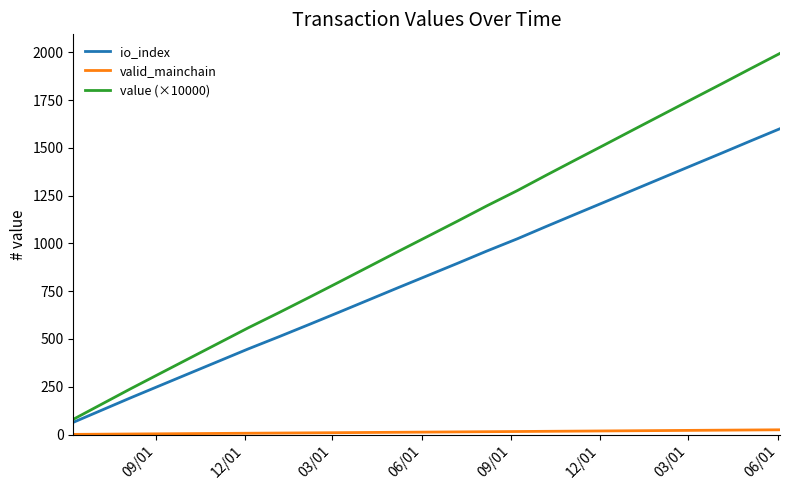

How many values in the valid_mainchain series are below 13?

12